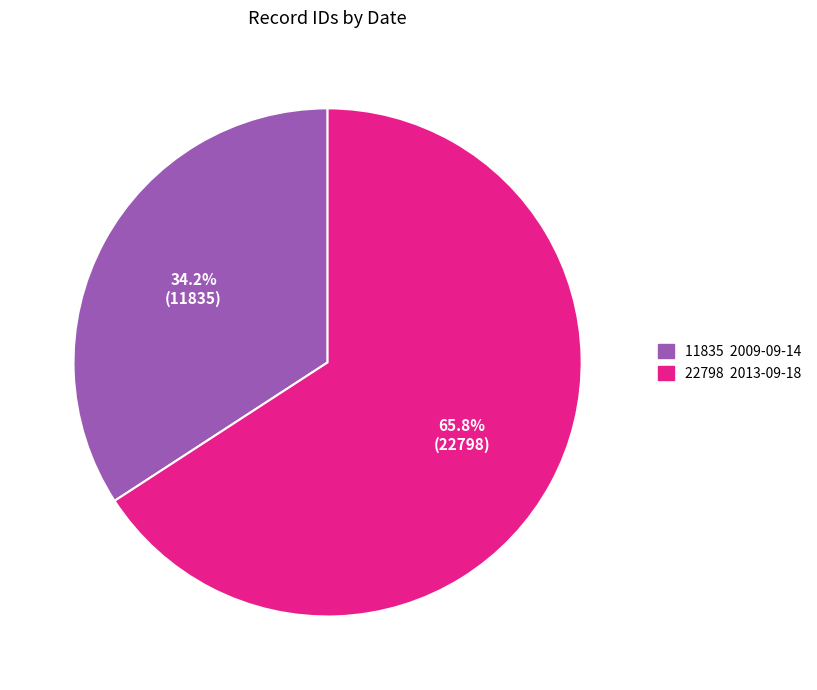

To the nearest percent, what is the average slice percentage?

50%